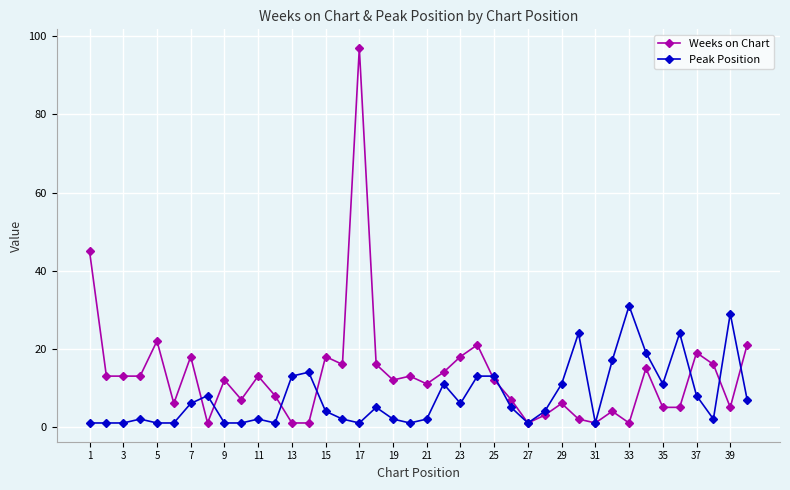

True or false: Weeks on Chart has more than 2 interior local peaks.

True